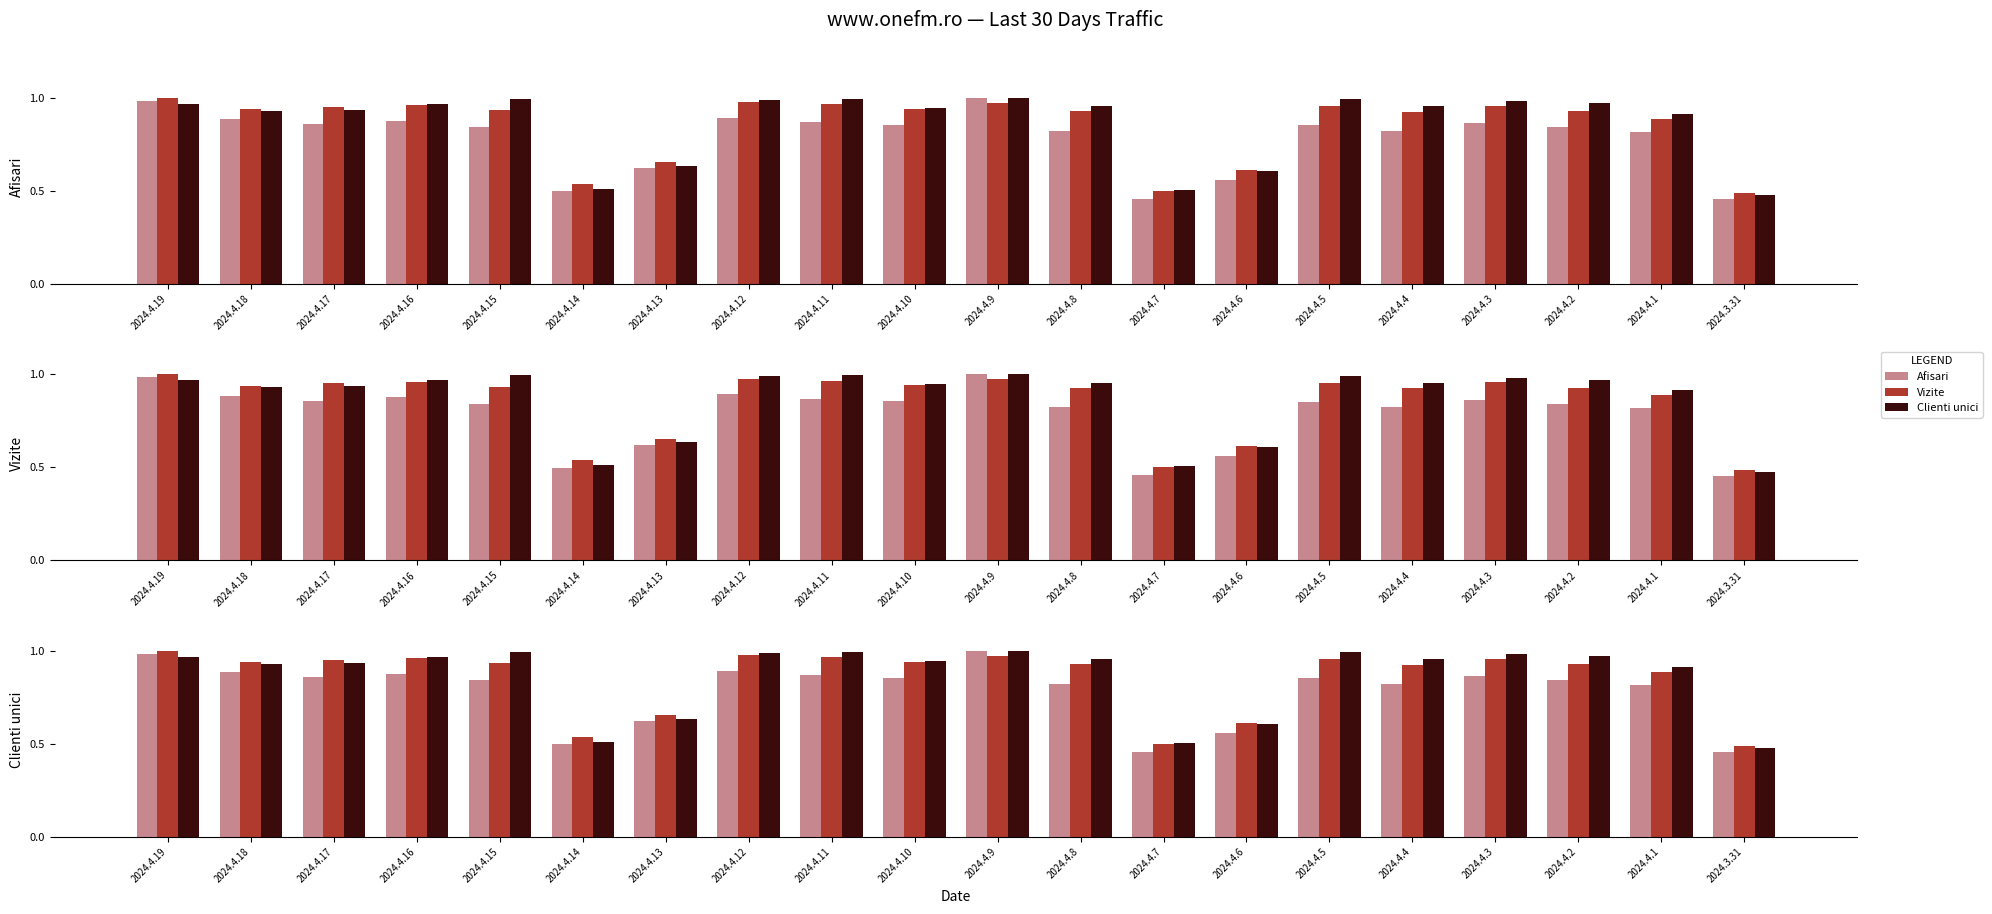

At which category is the sum across all series the highest?

2024.4.9